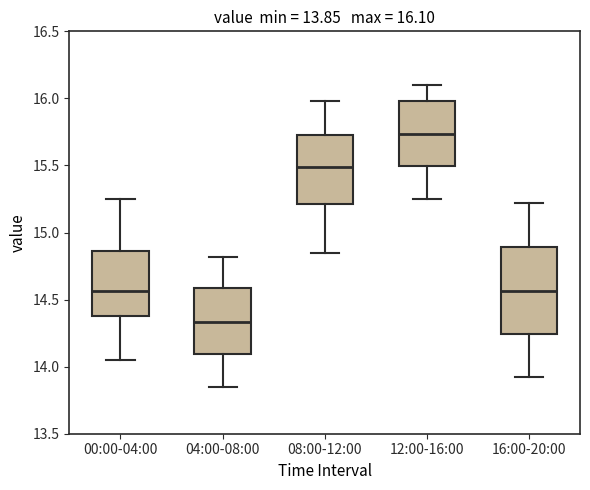

Which box is the tallest, from its lower edge to its upper edge?

16:00-20:00